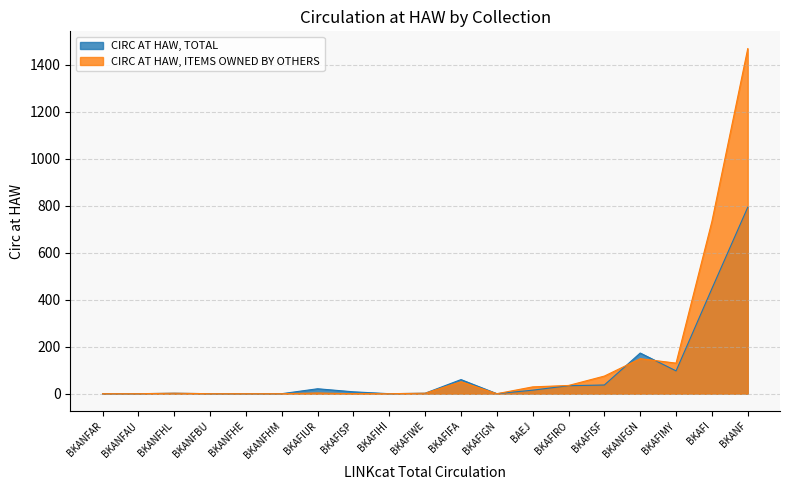

Which category has the highest value across all series?

BKANF